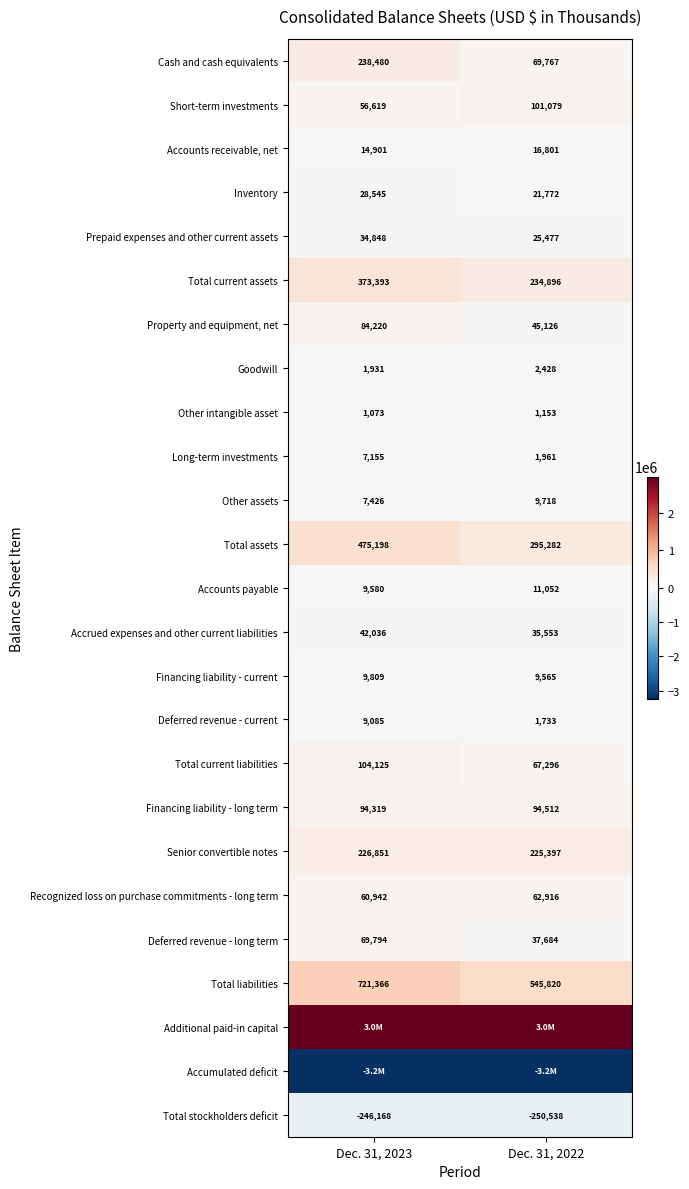

Is it true that Senior convertible notes equals 226851 at Dec. 31, 2023?

True